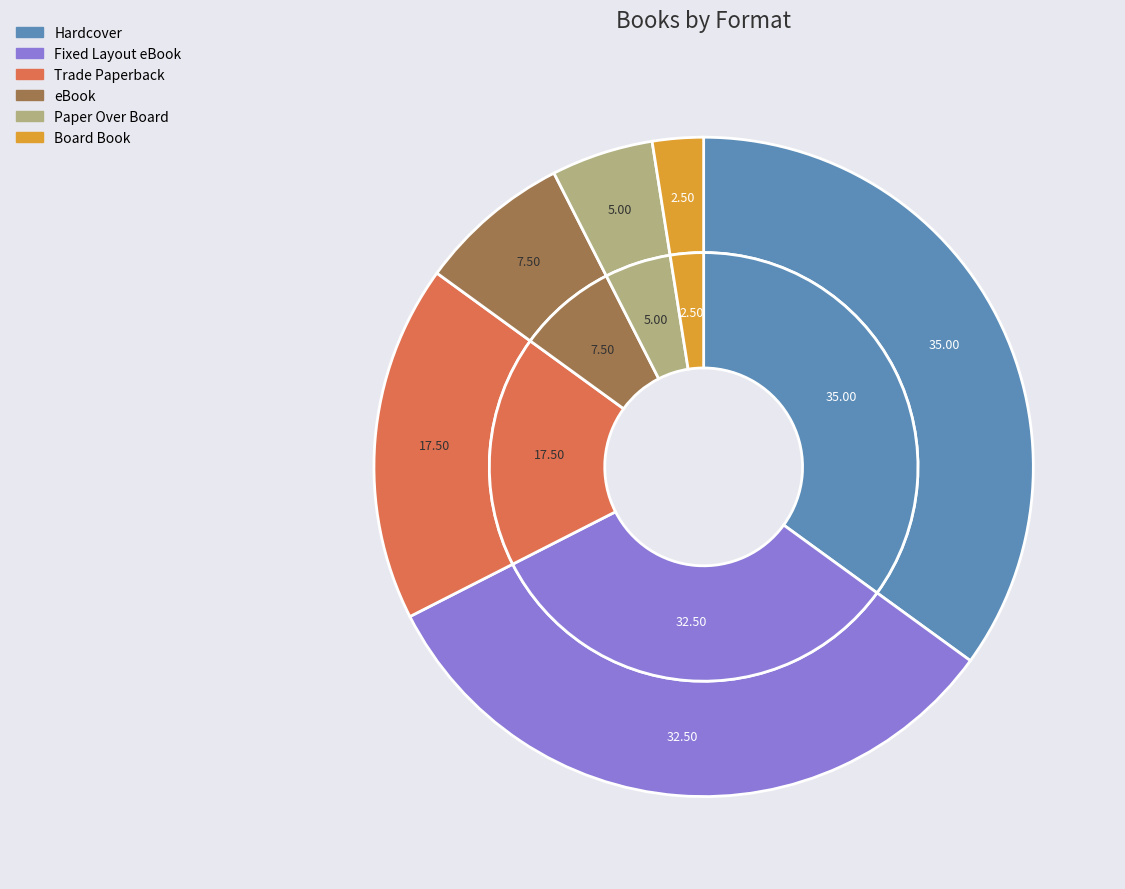

True or false: Board Book accounts for 1% of the total.

False